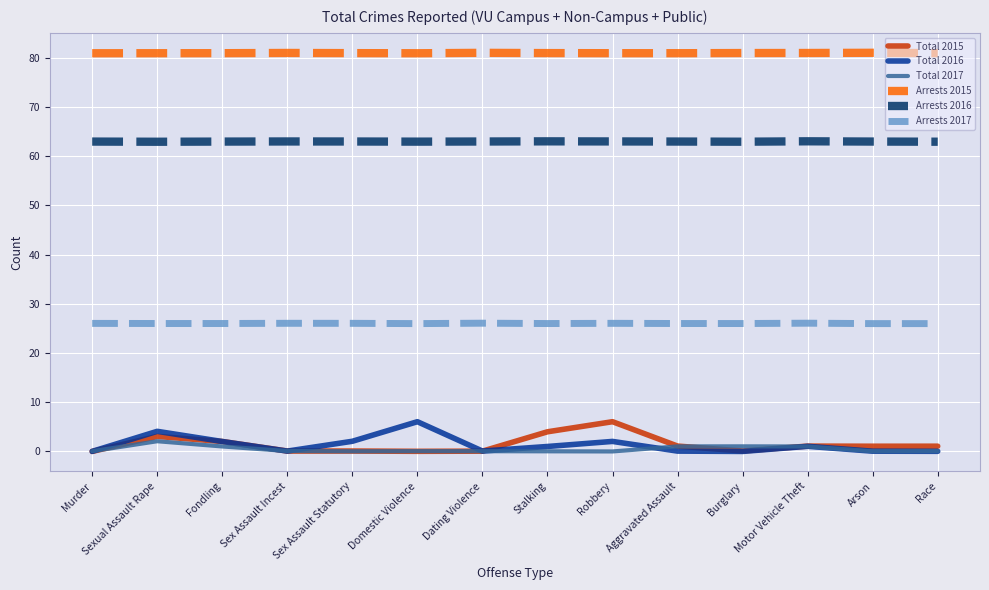

What are all the series names shown in the legend?

Total 2015, Total 2016, Total 2017, Arrests 2015, Arrests 2016, Arrests 2017